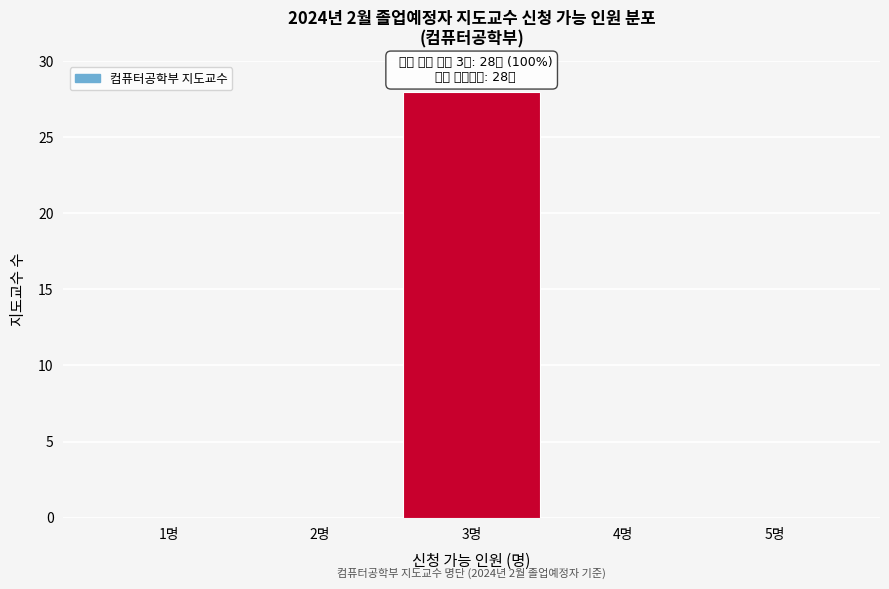

Which range on the x-axis has the tallest bar?

2.5 to 3.5